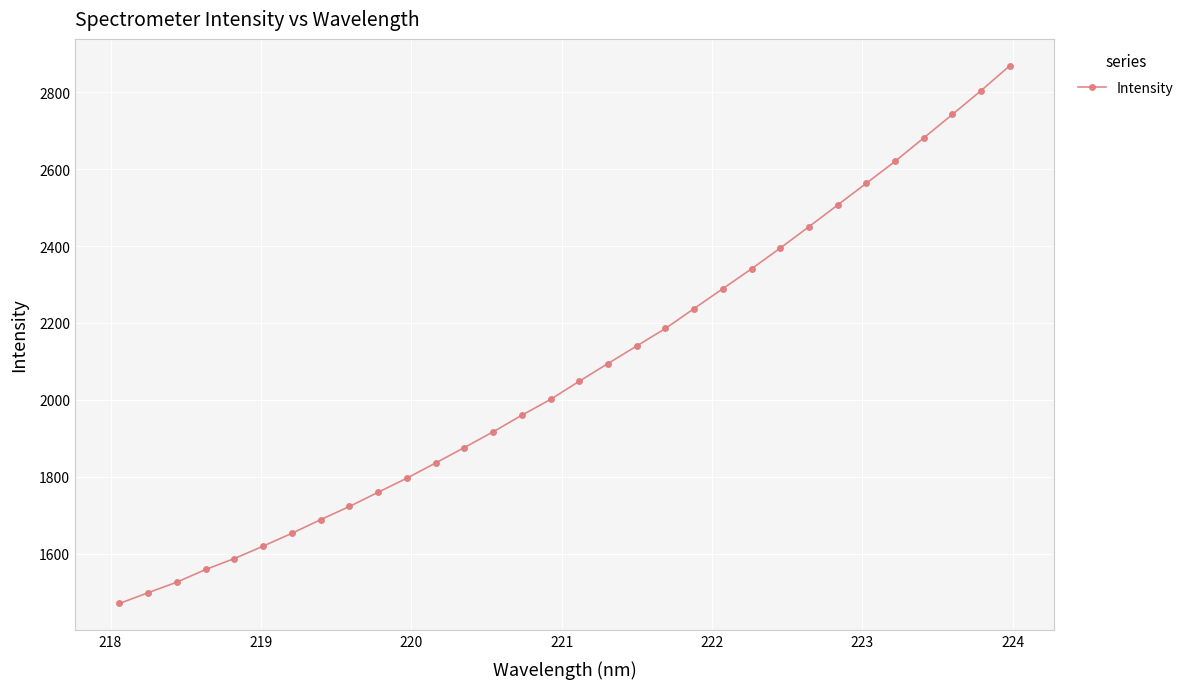

Is this an area chart (filled region under the line)?

No